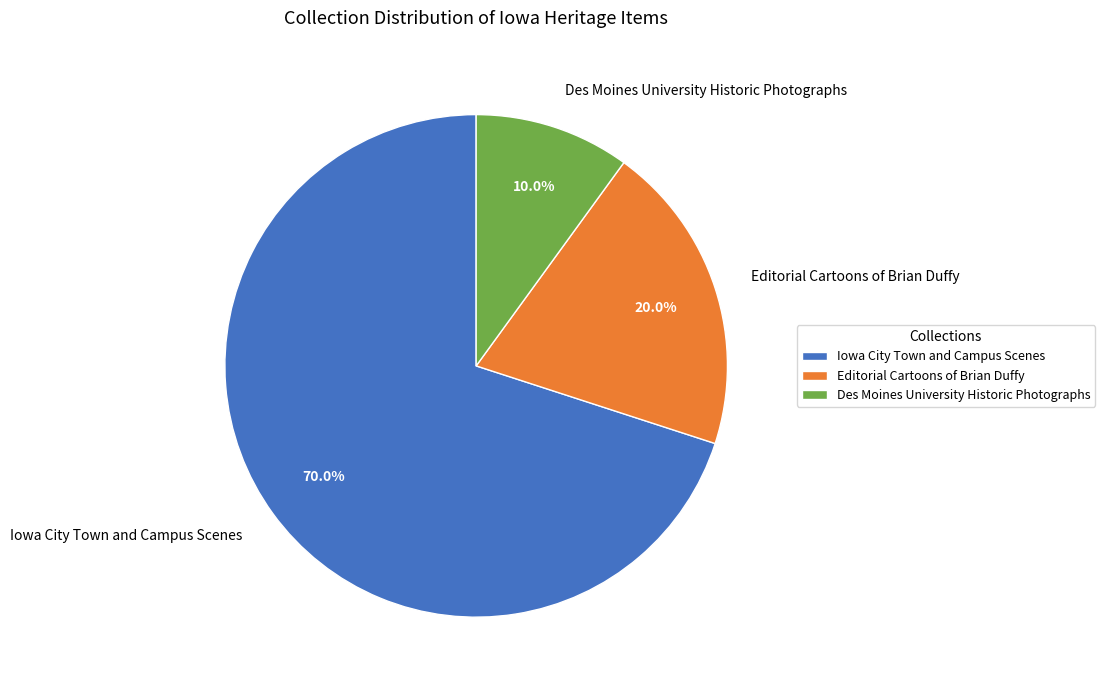

Rank the categories by value from lowest to highest.

Des Moines University Historic Photographs, Editorial Cartoons of Brian Duffy, Iowa City Town and Campus Scenes